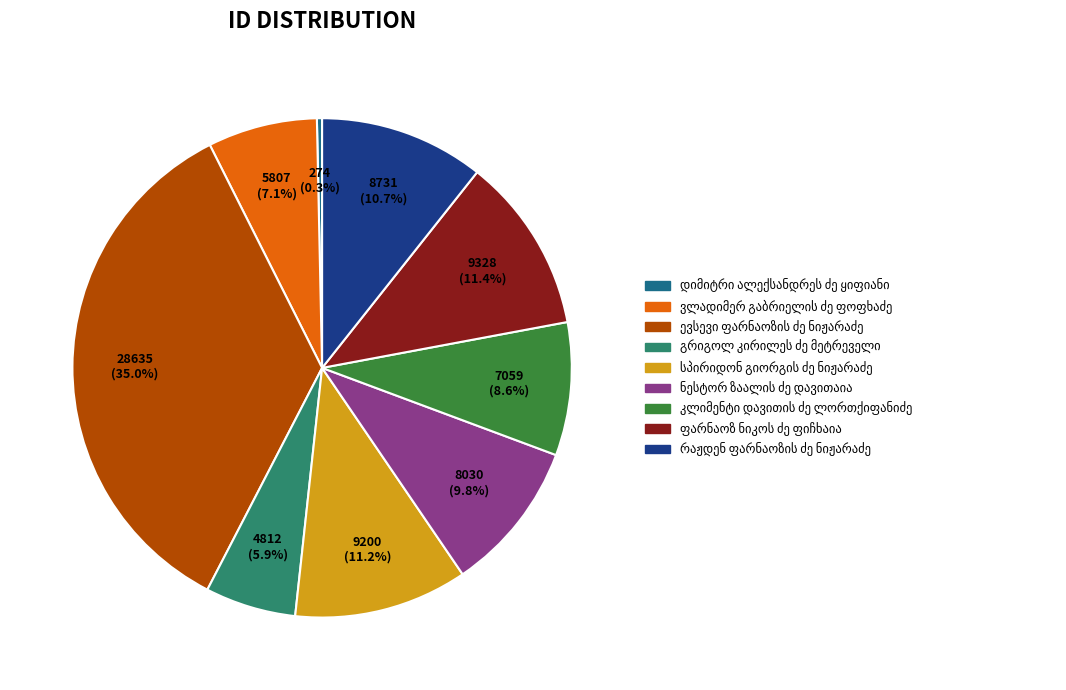

How many slices are in this pie chart?

9